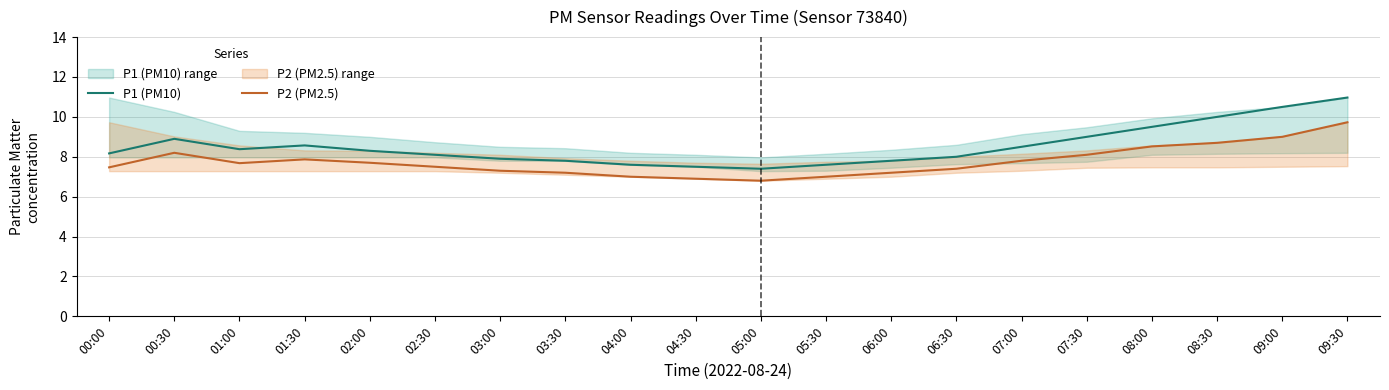

The P1 (PM10) series shows 11.4 at 04:30. True or false?

False